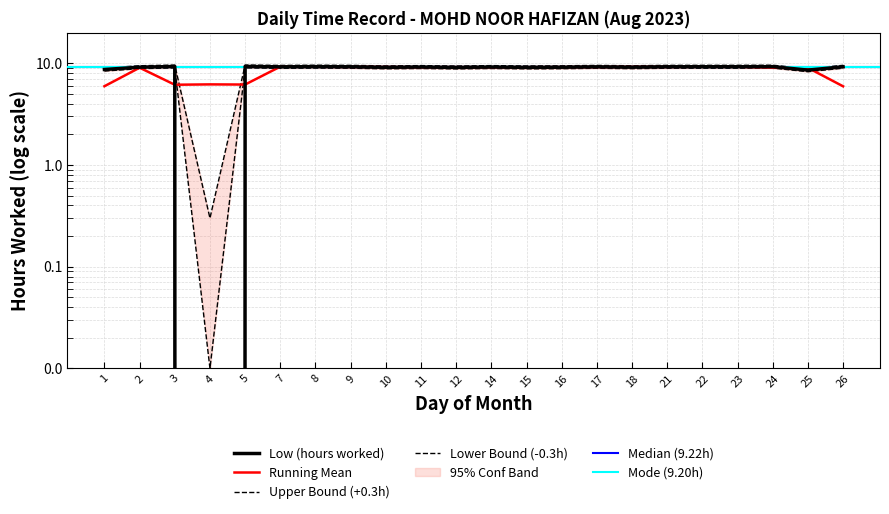

What is the sum of the values at 14 and 8?

18.4